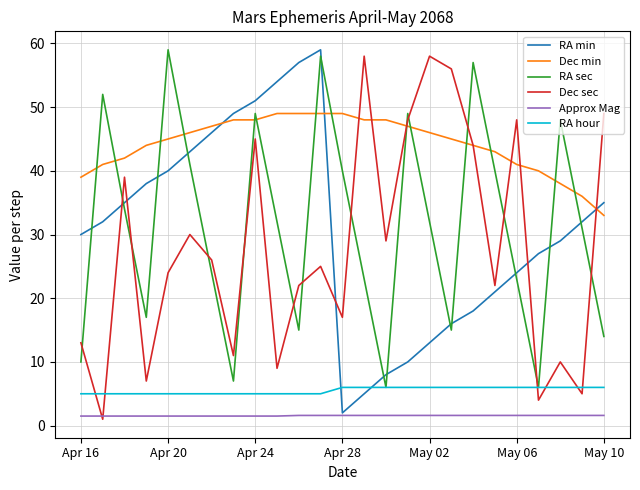

Which series has the largest total across all categories?

Dec min